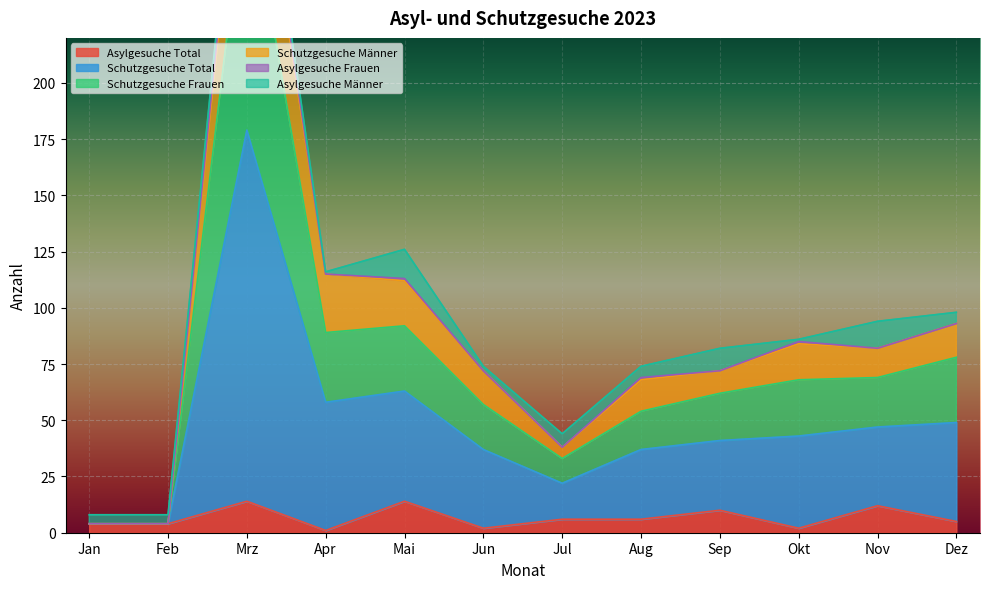

Between Jan and Feb, which series saw the biggest shift?

Asylgesuche Total